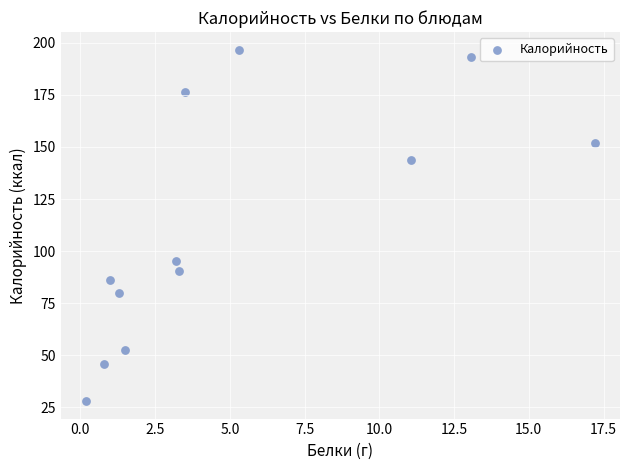

What Y value in the scatter plot is closest to 112?

95.0